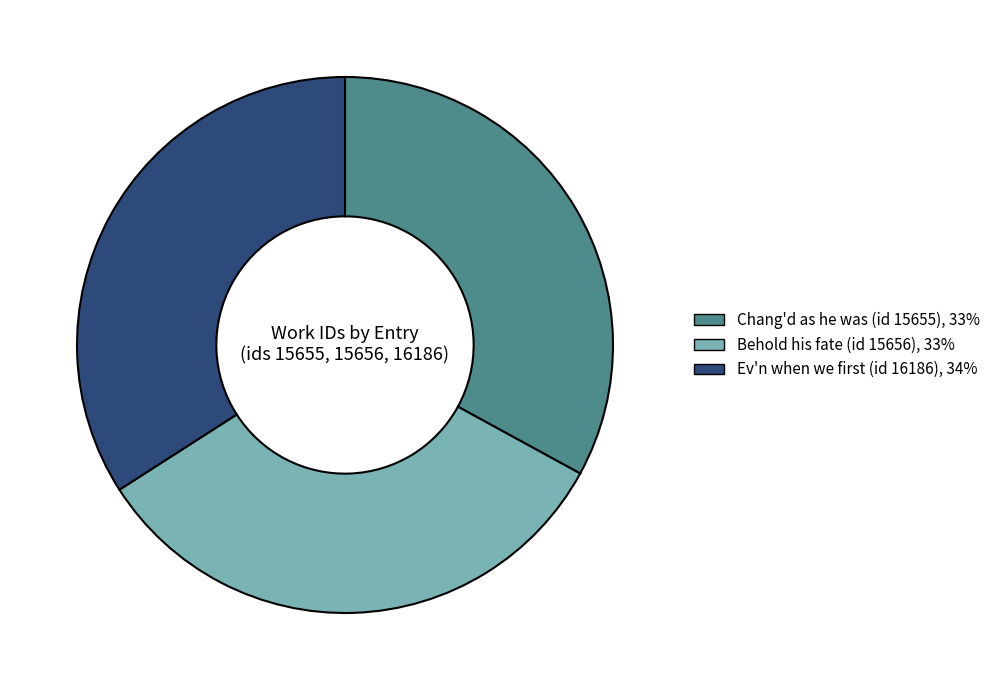

Combined, do Chang'd as he was (id 15655) and Behold his fate (id 15656) account for over 50%?

Yes